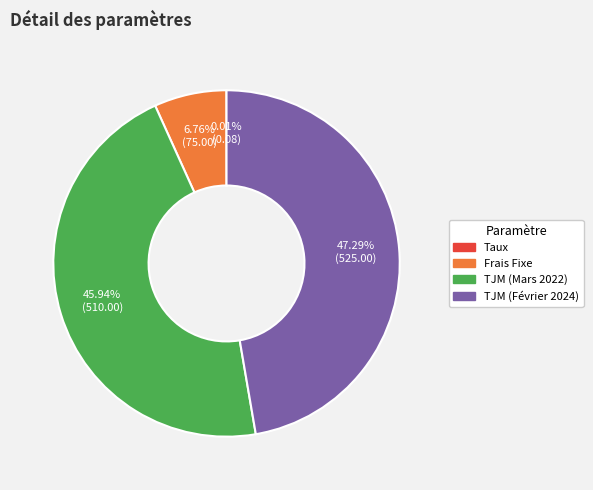

To the nearest percent, what percentage of the pie is TJM (Février 2024)?

47%